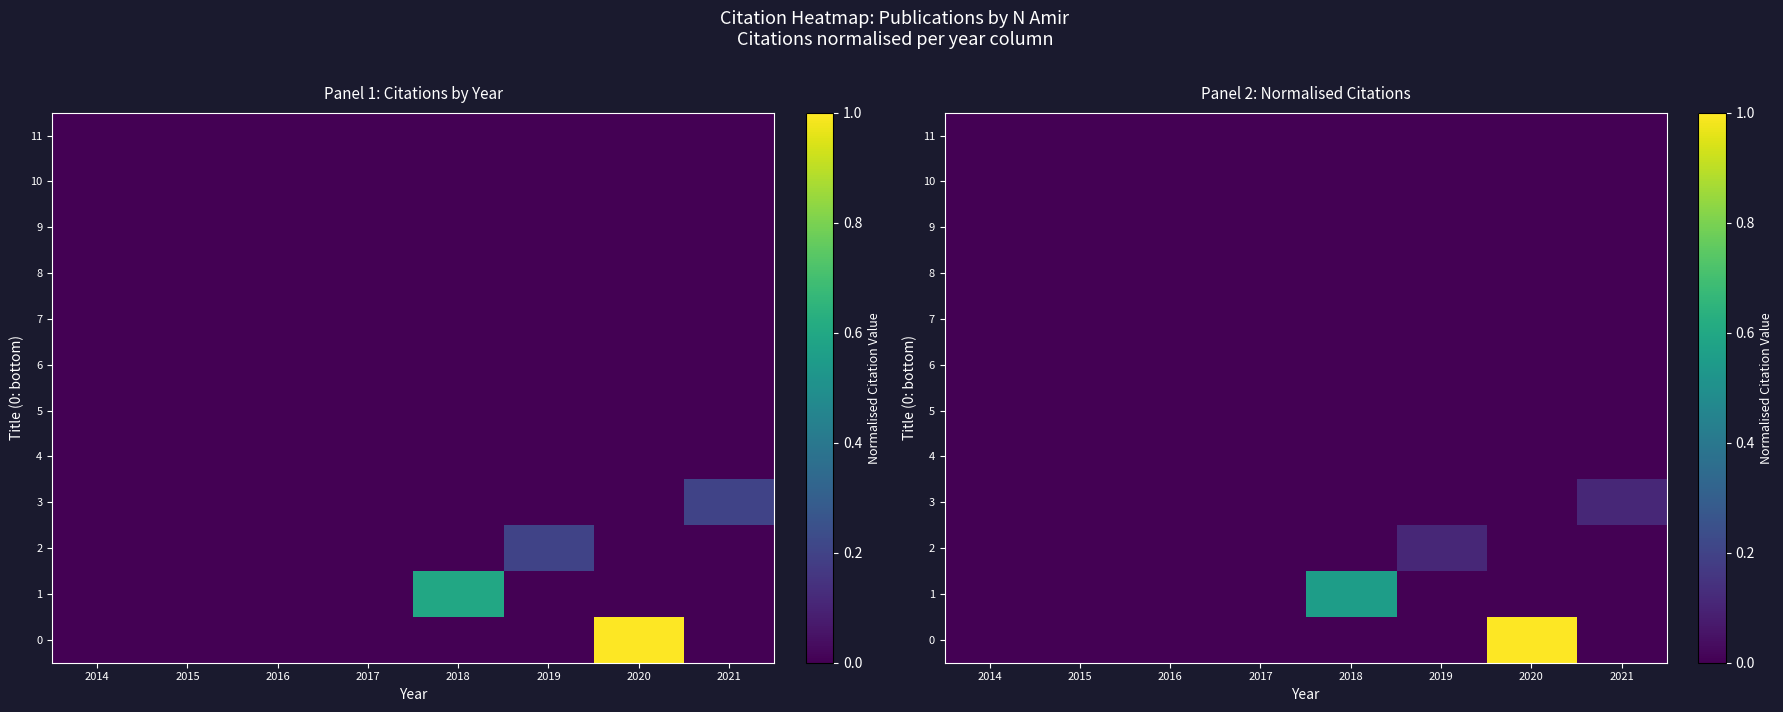

At which category is the sum across all series the highest?

2020